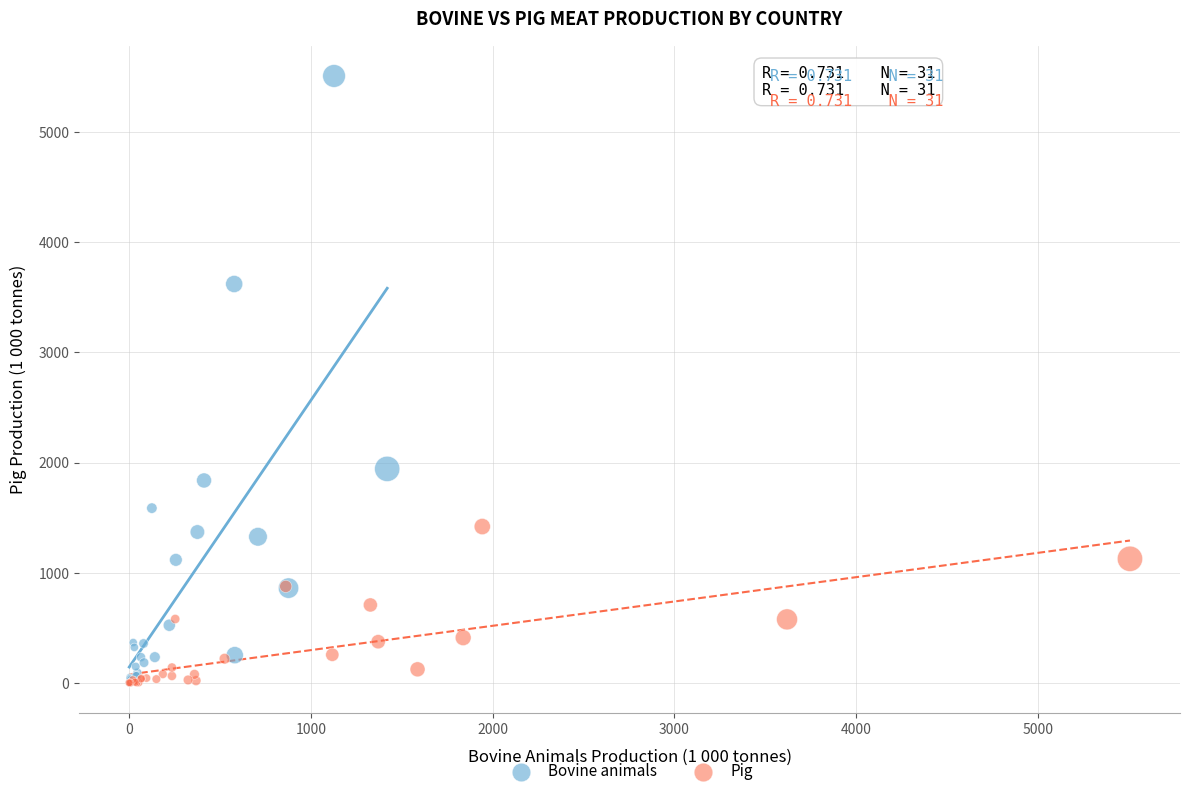

Which series has the largest Y range (max minus min)?

Bovine animals